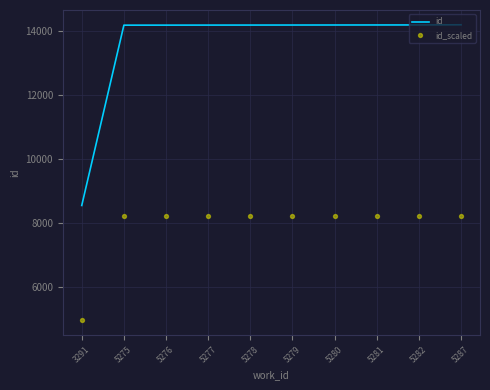

What is the total value across all series at 5281?

22434.4